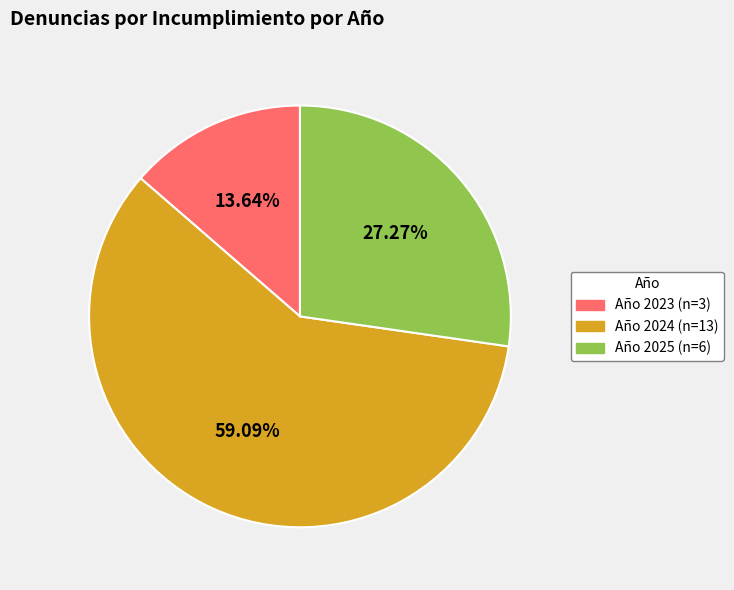

Does any single category account for the majority?

Yes